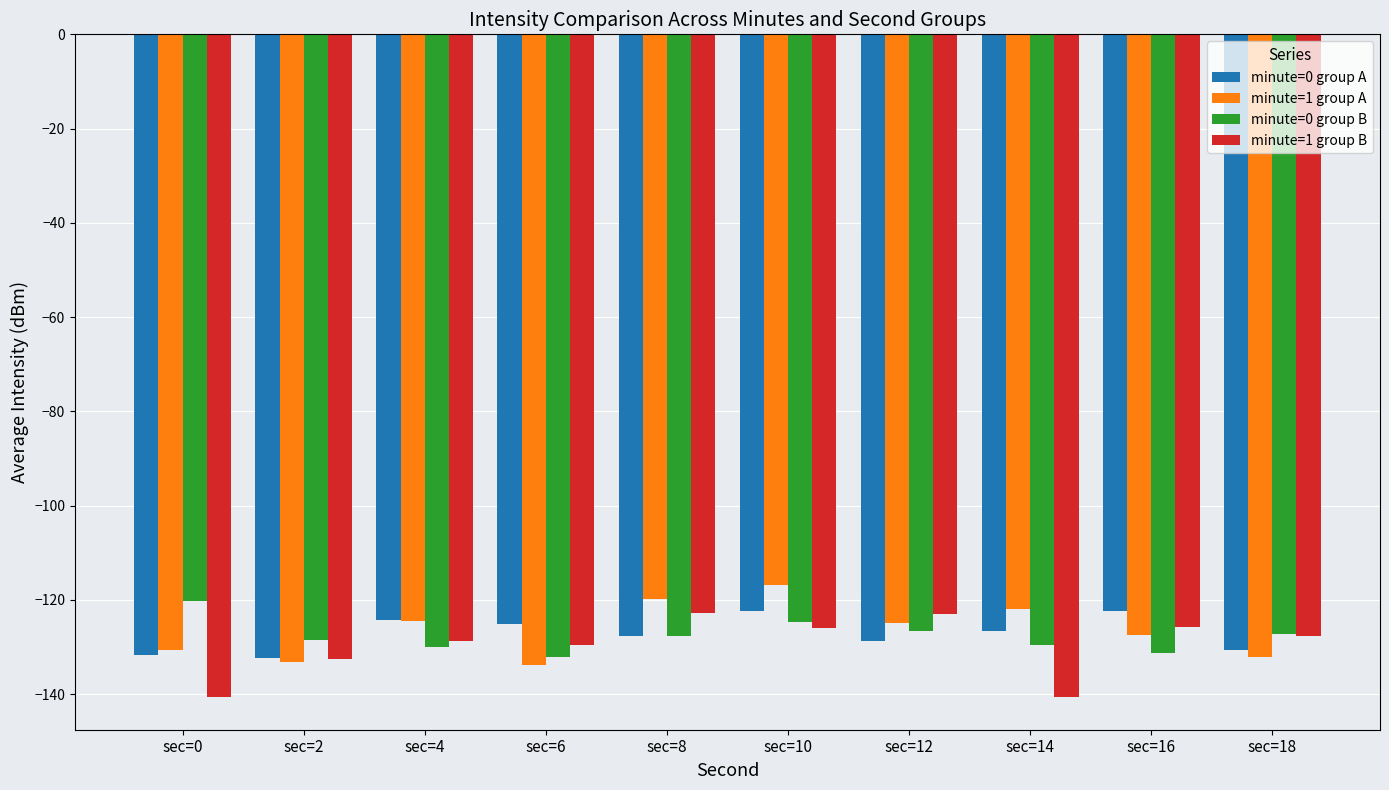

What value does the minute=0 group B series have at sec=8?

-127.6